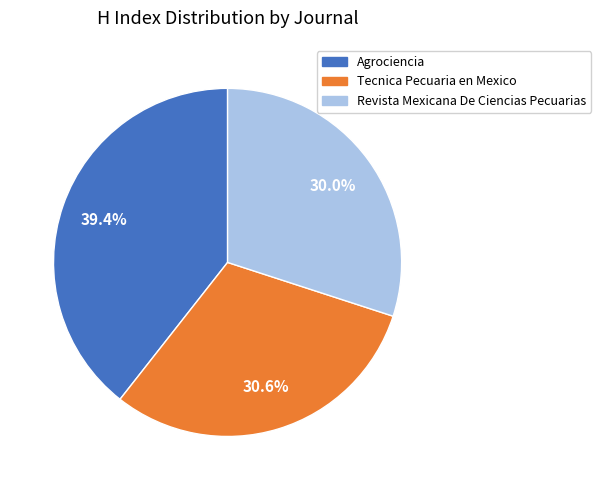

How many segments does this pie chart have?

3